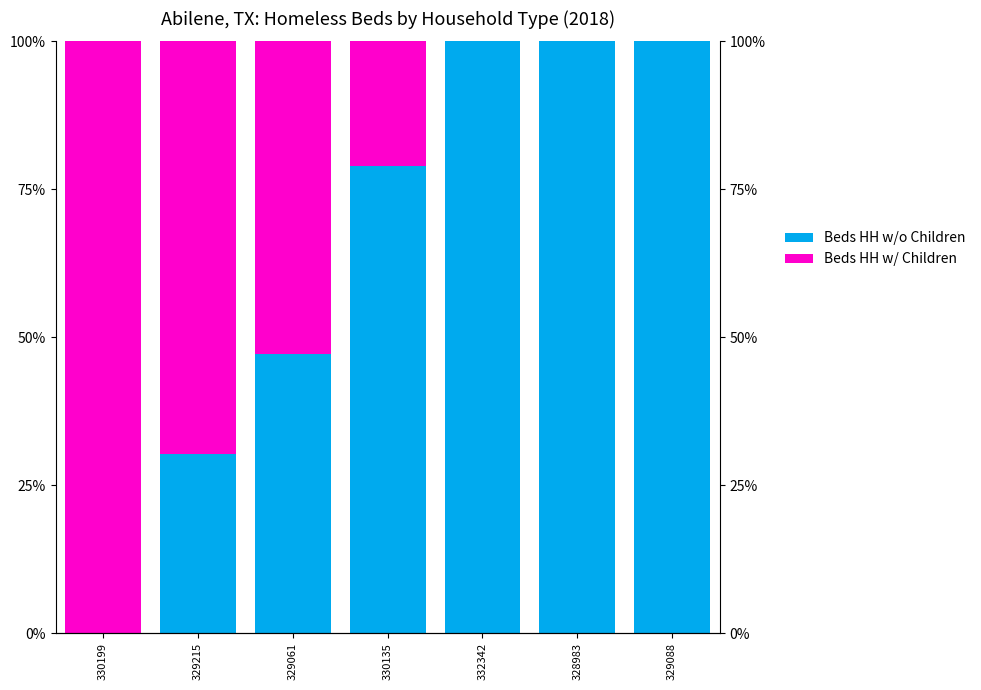

How many values in the Beds HH w/o Children series are below 78?

3